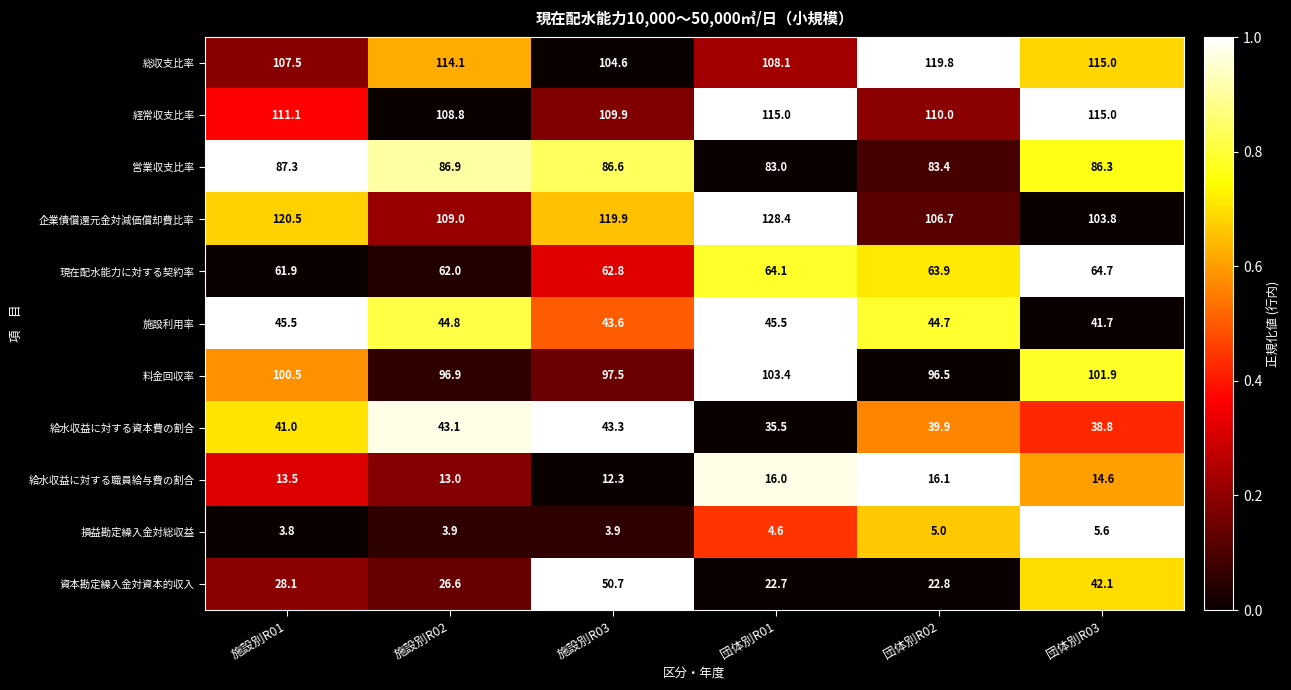

Count the number of data series in this chart.

11